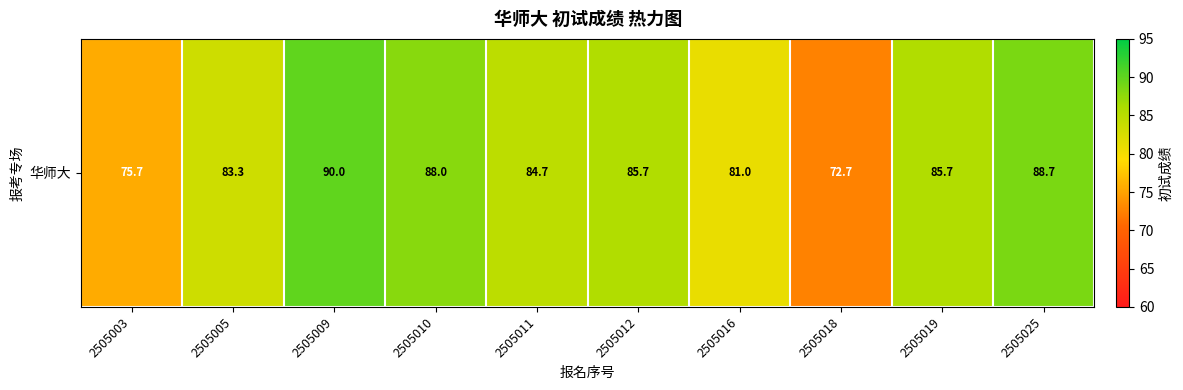

What is the change in value from 2505011 to 2505019?

+1.0